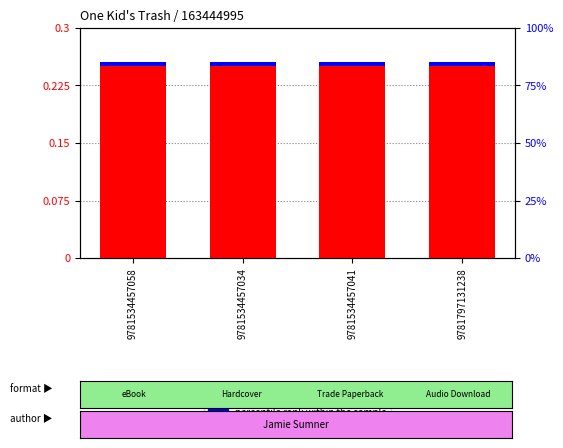

At 9781534457041, list the series in order from smallest to largest.

percentile rank within the sample, transformed count